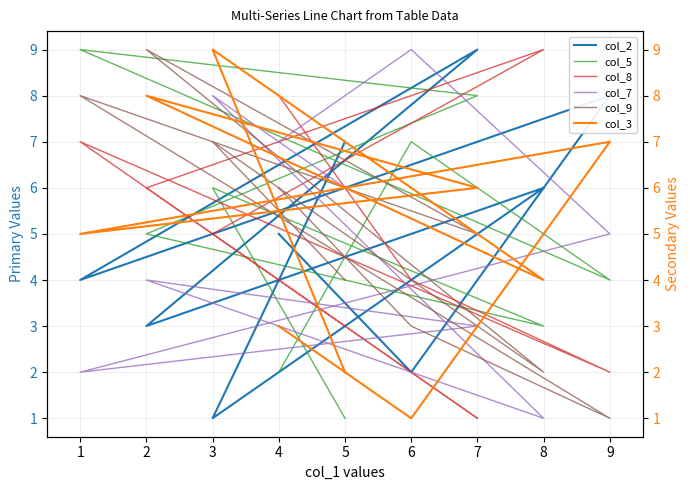

Count the number of categories in the chart.

9